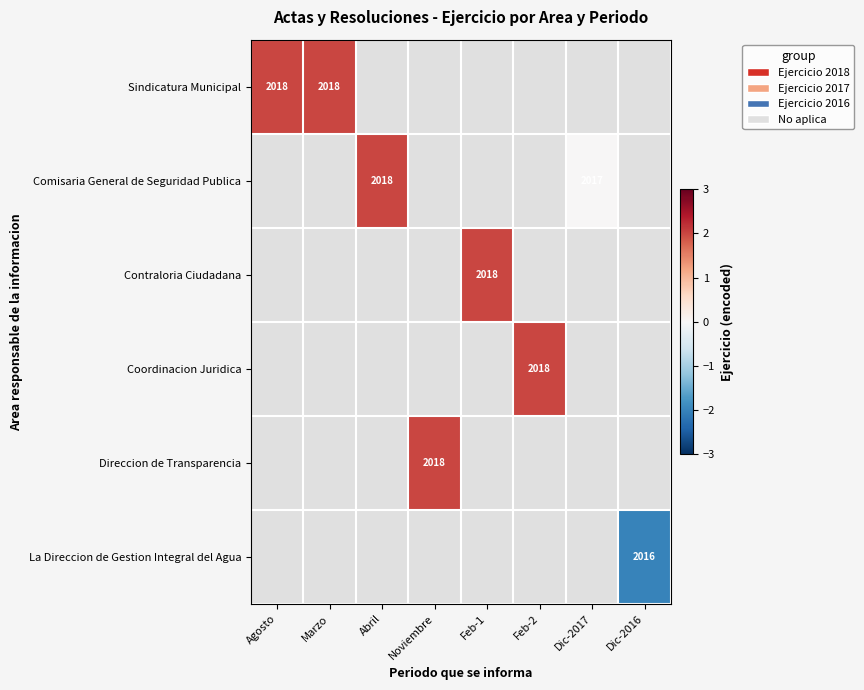

The value of Sindicatura Municipal at Agosto is 2018. True or false?

True